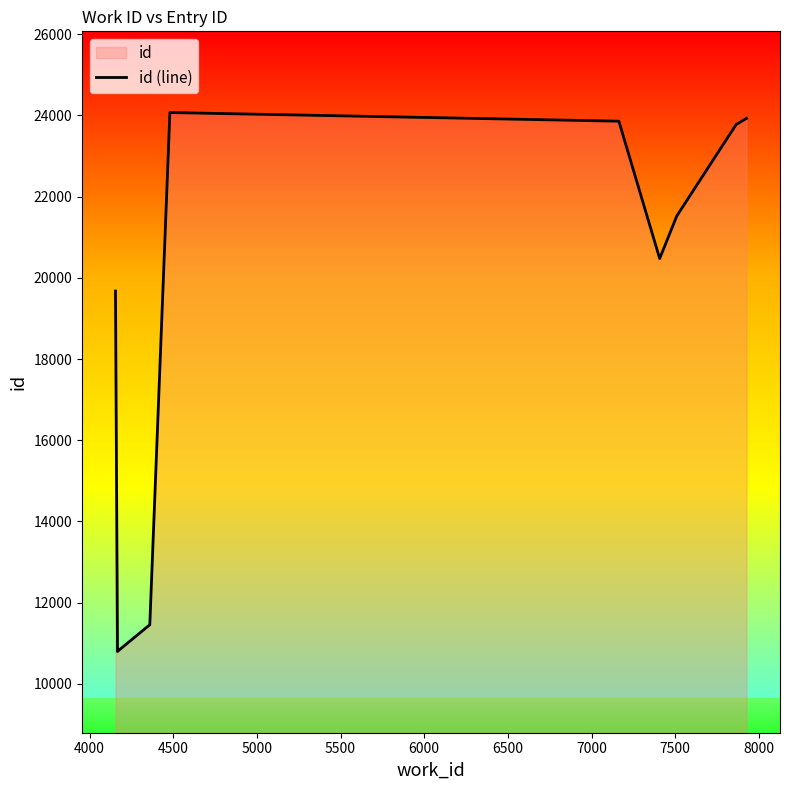

What is the smallest value displayed?

10797